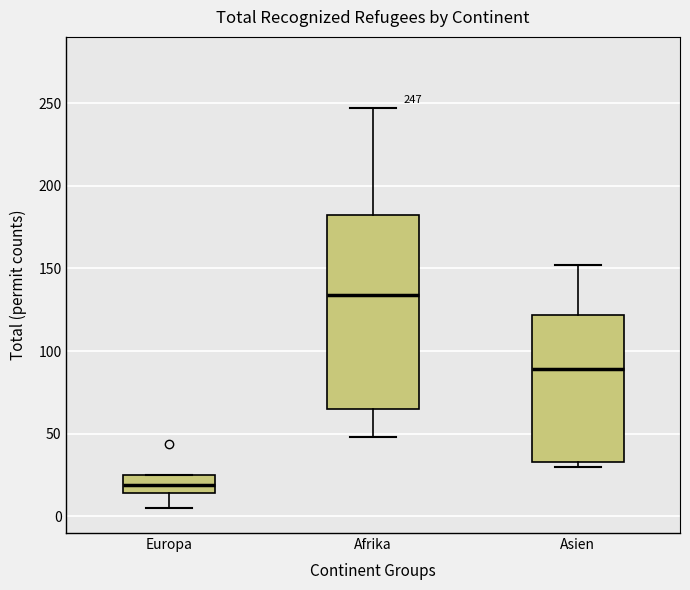

Which box has the lowest median line?

Europa